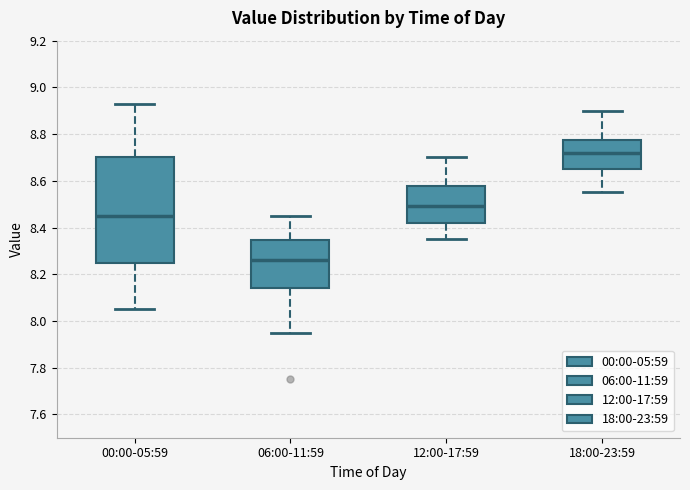

Which box's median line is the highest?

18:00-23:59